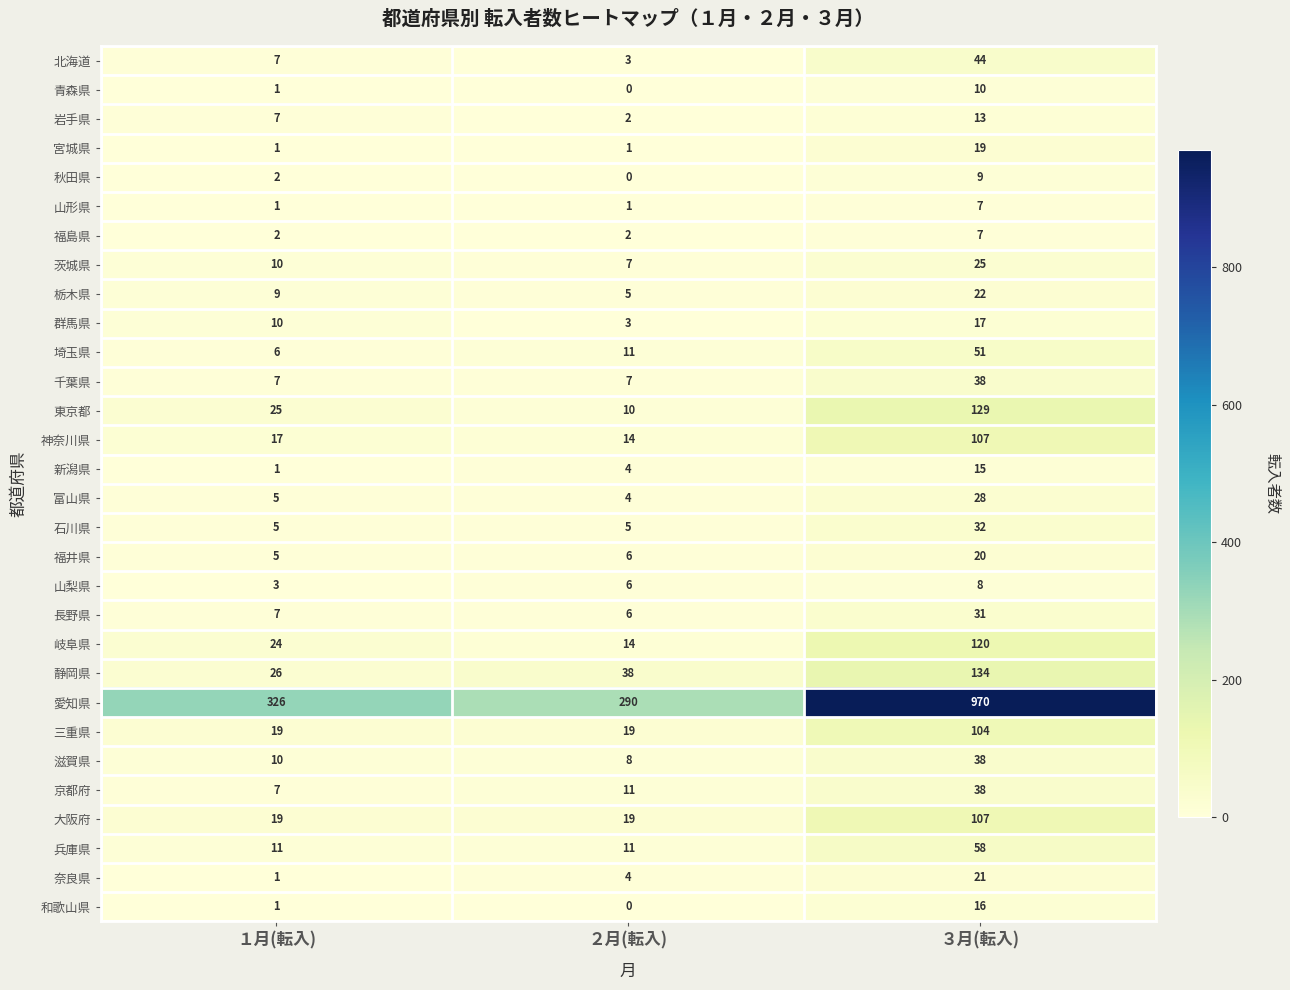

Which series has the largest total across all categories?

愛知県